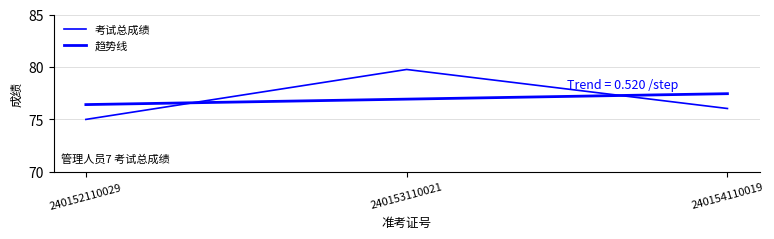

How many series are shown in this chart?

2